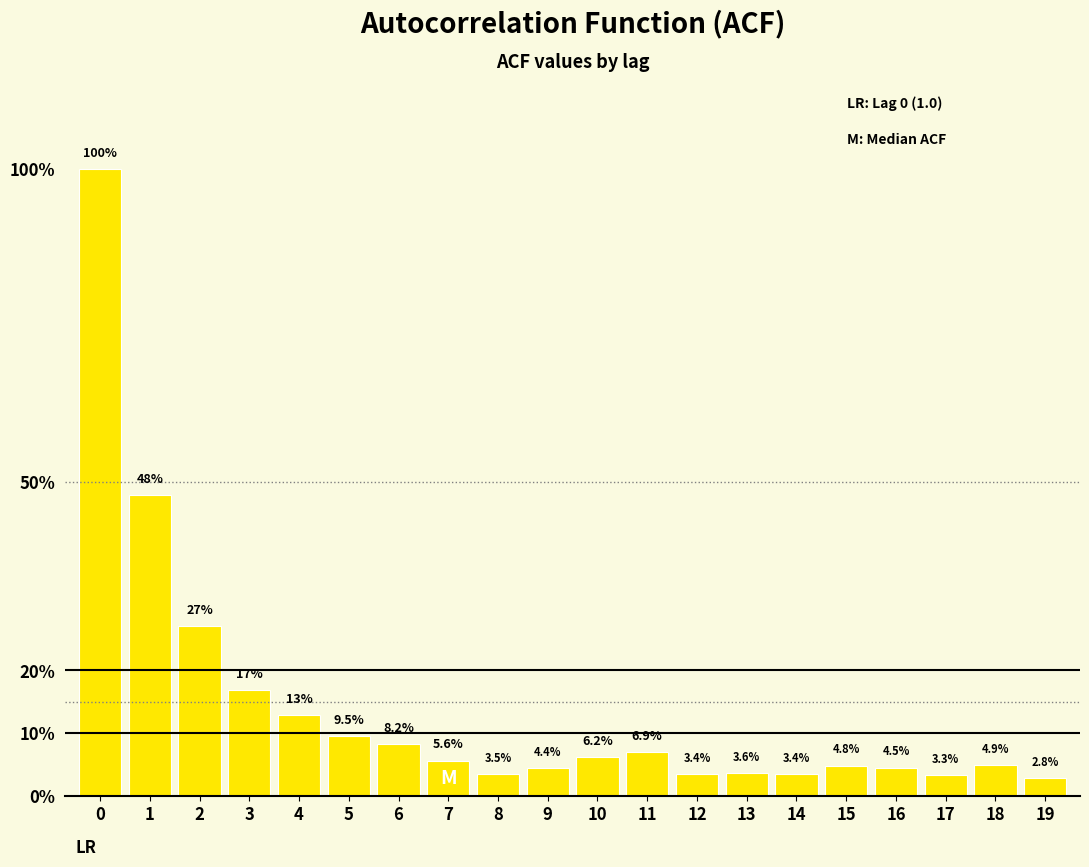

Does the chart contain any negative values?

No